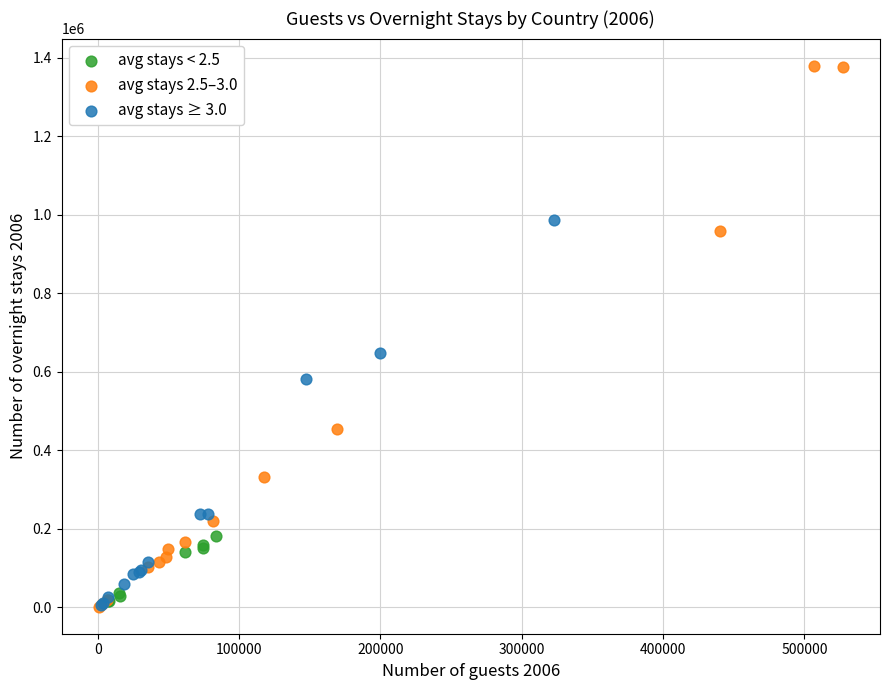

Which series contains the highest Y value?

avg stays 2.5–3.0